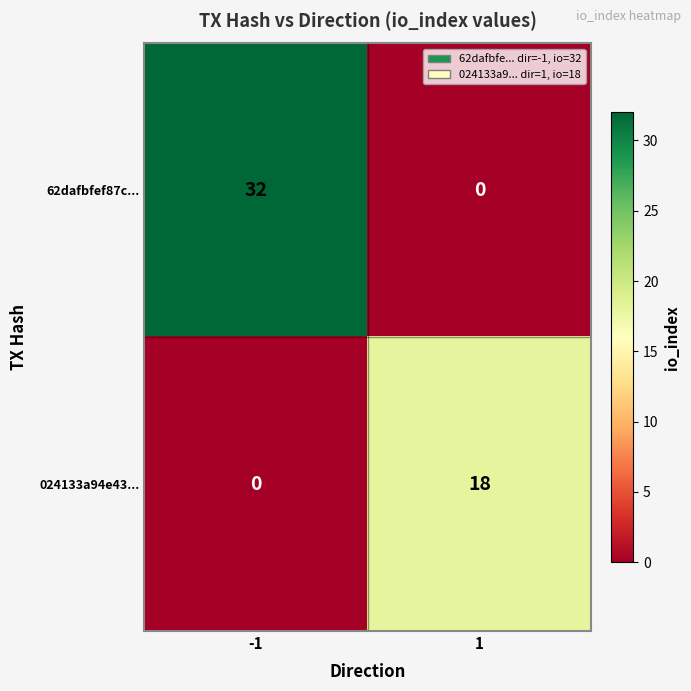

Rank the series by their average value, from highest to lowest.

62dafbfef87c..., 024133a94e43...